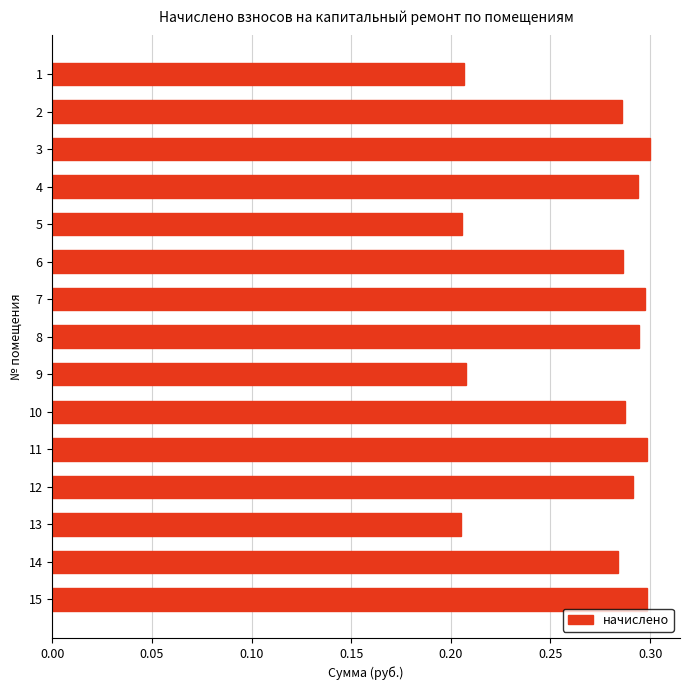

Are the bars grouped side by side (vs. stacked)?

No